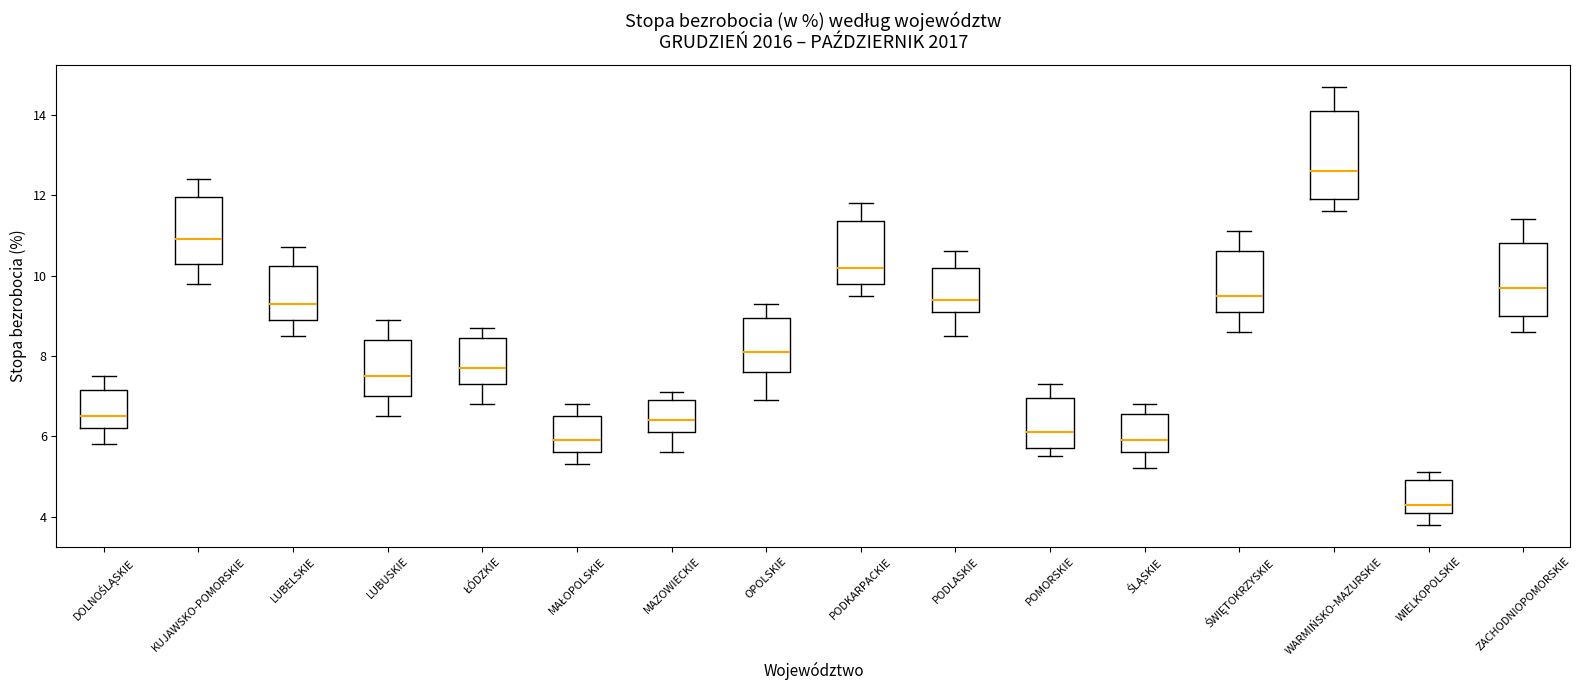

Comparing the boxes themselves (not the whiskers), which one is the tallest?

WARMIŃSKO-MAZURSKIE